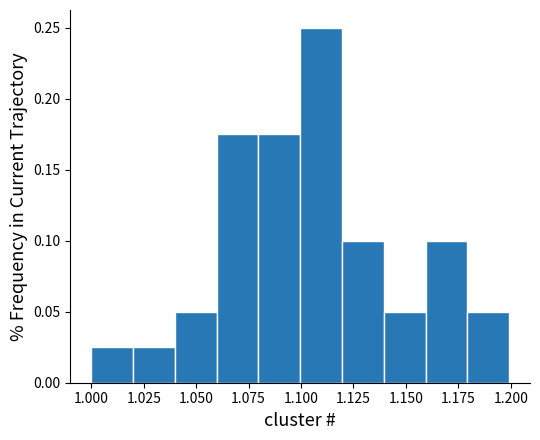

Around what value on the x-axis is the tallest bar? Give the approximate position of its centre, as read against the axis.

1.110